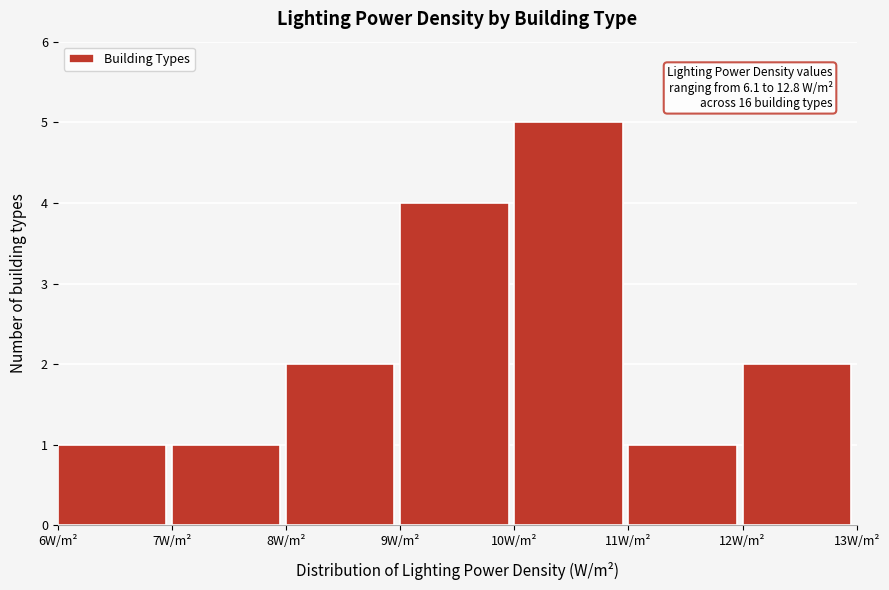

Which range on the x-axis has the tallest bar?

10 to 11